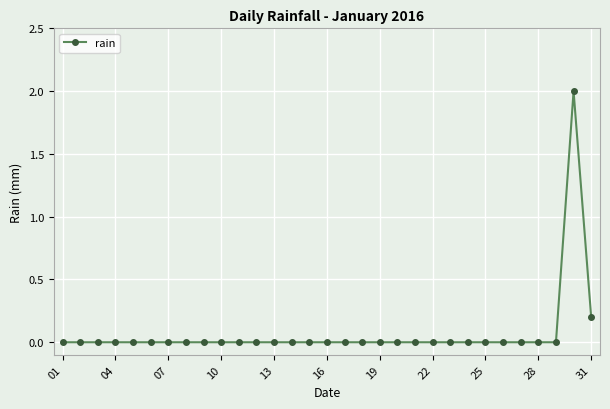

True or false: there are more than 0 points higher than both neighbors.

True